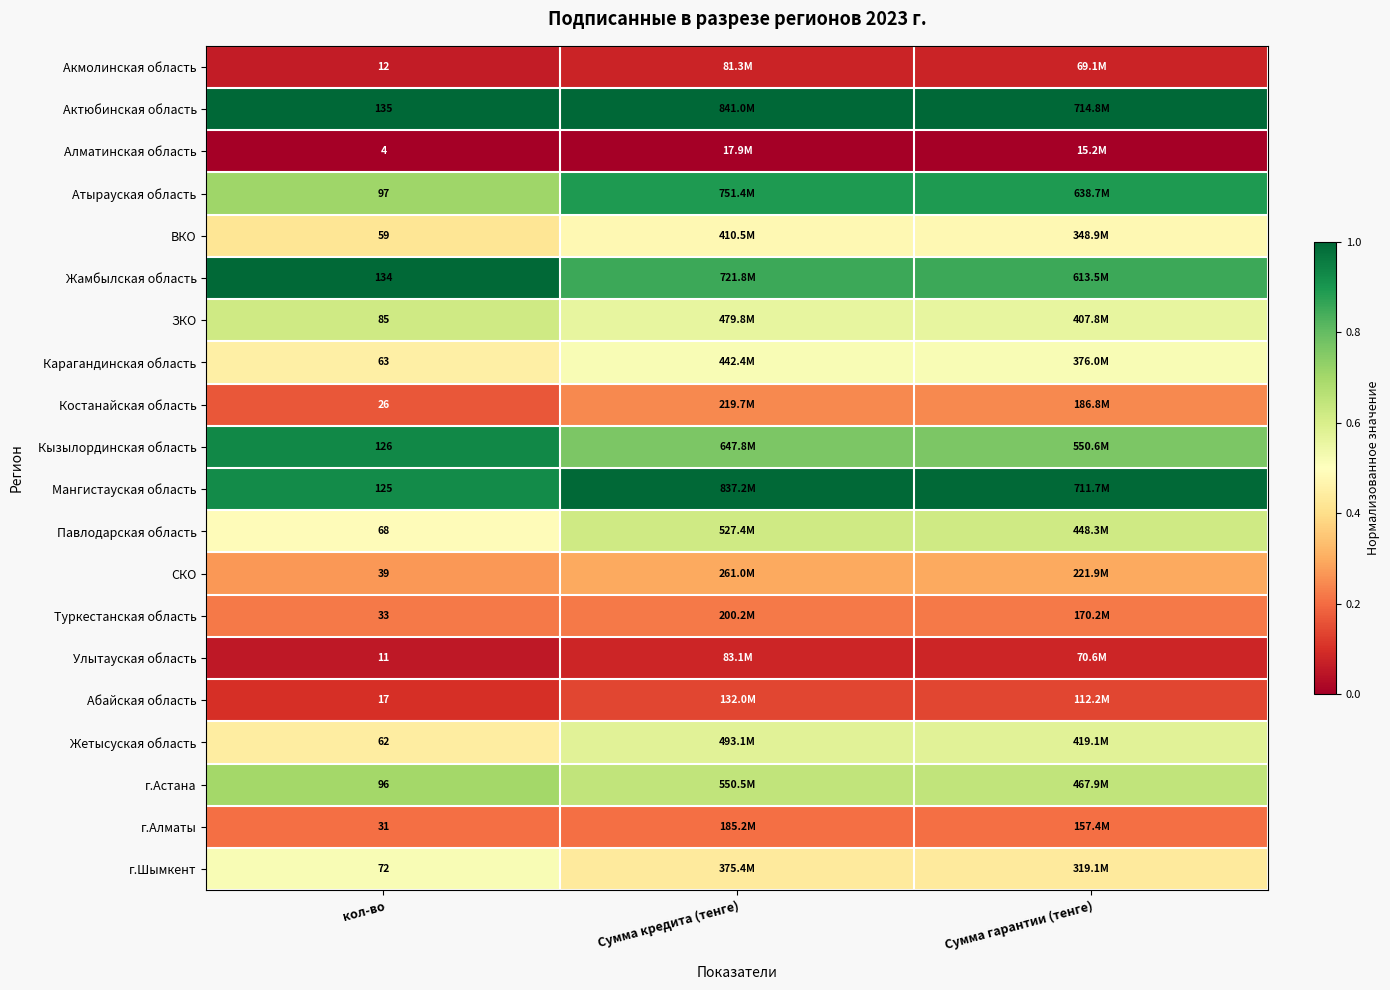

Rank the series at кол-во from highest to lowest value.

Актюбинская область, Жамбылская область, Кызылординская область, Мангистауская область, Атырауская область, г.Астана, ЗКО, г.Шымкент, Павлодарская область, Карагандинская область, Жетысуская область, ВКО, СКО, Туркестанская область, г.Алматы, Костанайская область, Абайская область, Акмолинская область, Улытауская область, Алматинская область